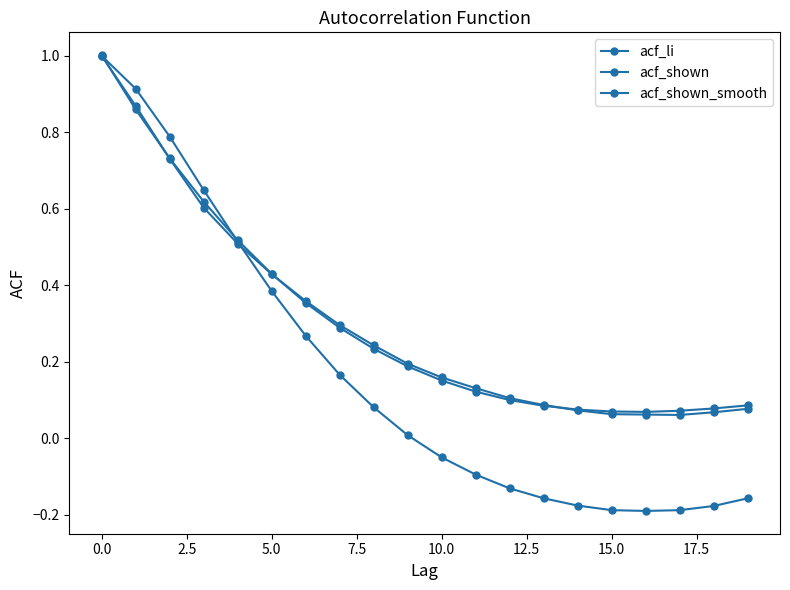

How many series are shown in this chart?

3